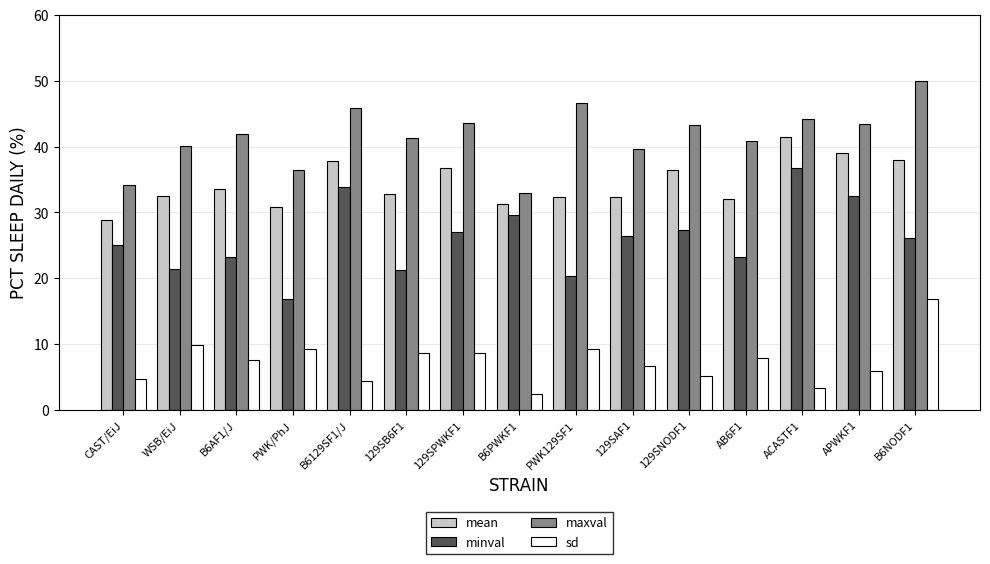

What is the spread (max minus min) of values at B6AF1/J?

34.3